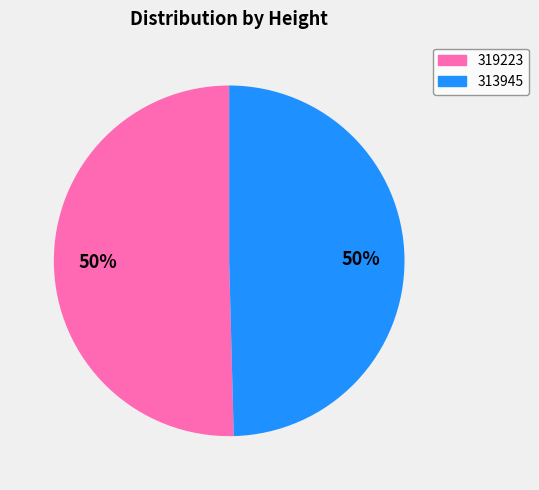

To the nearest percent, what portion does 319223 represent?

50%